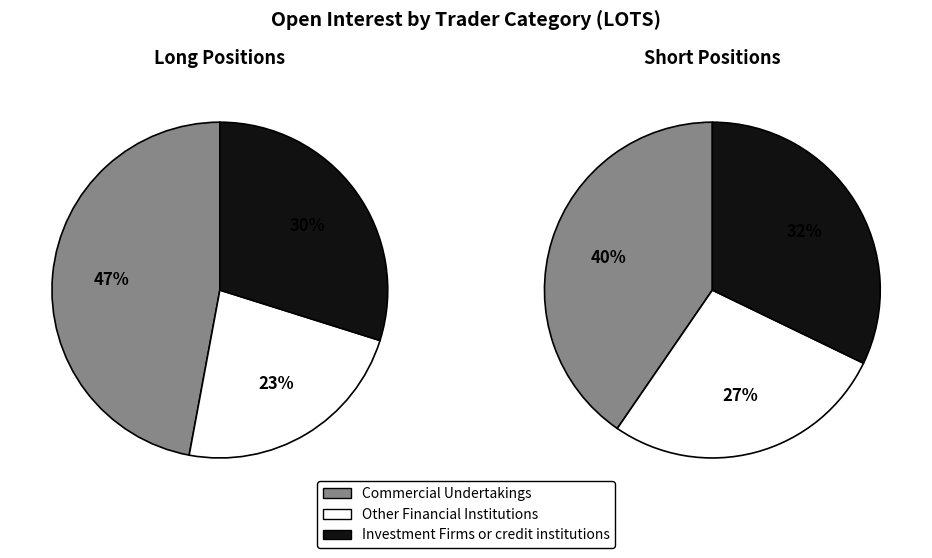

Is Commercial Undertakings the majority of the pie?

No